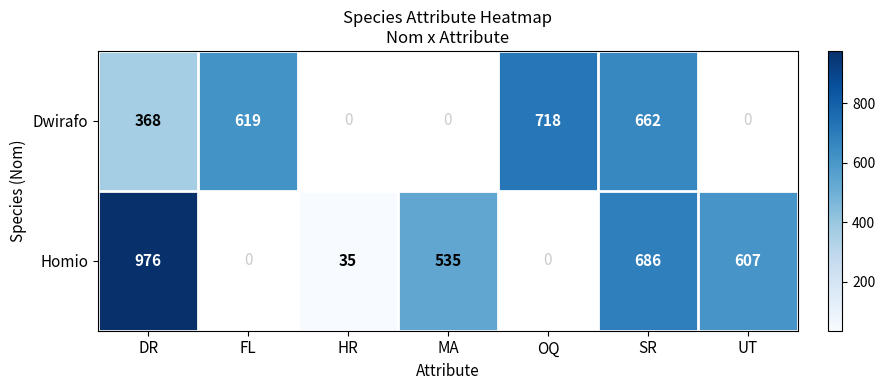

Is it true that Homio equals 686 at SR?

True